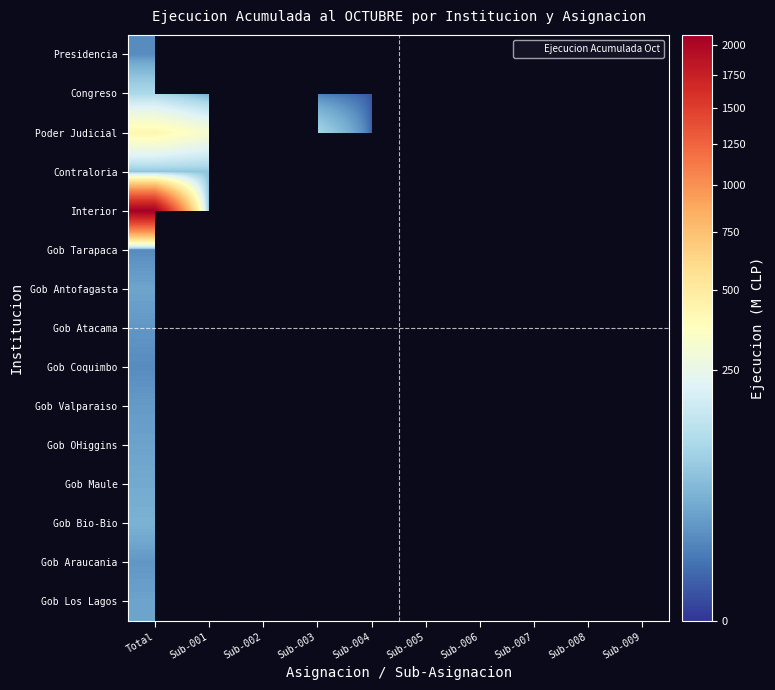

Reading left to right, transcribe all the data shown in this chart.

Presidencia: Total=16.5	Sub-001=0.0	Sub-002=0.0	Sub-003=0.0	Sub-004=0.0	Sub-005=0.0	Sub-006=0.0	Sub-007=0.0	Sub-008=0.0	Sub-009=0.0
Congreso: Total=105.4	Sub-001=36.8	Sub-002=58.2	Sub-003=9.4	Sub-004=1.0	Sub-005=0.0	Sub-006=0.0	Sub-007=0.0	Sub-008=0.0	Sub-009=0.0
Poder Judicial: Total=420.3	Sub-001=321.4	Sub-002=0.0	Sub-003=96.5	Sub-004=2.4	Sub-005=0.0	Sub-006=0.0	Sub-007=0.0	Sub-008=0.0	Sub-009=0.0
Contraloria: Total=68.9	Sub-001=68.9	Sub-002=0.0	Sub-003=0.0	Sub-004=0.0	Sub-005=0.0	Sub-006=0.0	Sub-007=0.0	Sub-008=0.0	Sub-009=0.0
Interior: Total=2092.4	Sub-001=55.8	Sub-002=12.7	Sub-003=354.6	Sub-004=5.5	Sub-005=21.9	Sub-006=53.3	Sub-007=109.4	Sub-008=827.2	Sub-009=255.4
Gob Tarapaca: Total=15.3	Sub-001=0.0	Sub-002=0.0	Sub-003=0.0	Sub-004=0.0	Sub-005=0.0	Sub-006=0.0	Sub-007=0.0	Sub-008=0.0	Sub-009=0.0
Gob Antofagasta: Total=31.6	Sub-001=0.0	Sub-002=0.0	Sub-003=0.0	Sub-004=0.0	Sub-005=0.0	Sub-006=0.0	Sub-007=0.0	Sub-008=0.0	Sub-009=0.0
Gob Atacama: Total=22.0	Sub-001=0.0	Sub-002=0.0	Sub-003=0.0	Sub-004=0.0	Sub-005=0.0	Sub-006=0.0	Sub-007=0.0	Sub-008=0.0	Sub-009=0.0
Gob Coquimbo: Total=15.7	Sub-001=0.0	Sub-002=0.0	Sub-003=0.0	Sub-004=0.0	Sub-005=0.0	Sub-006=0.0	Sub-007=0.0	Sub-008=0.0	Sub-009=0.0
Gob Valparaiso: Total=24.4	Sub-001=0.0	Sub-002=0.0	Sub-003=0.0	Sub-004=0.0	Sub-005=0.0	Sub-006=0.0	Sub-007=0.0	Sub-008=0.0	Sub-009=0.0
Gob OHiggins: Total=30.3	Sub-001=0.0	Sub-002=0.0	Sub-003=0.0	Sub-004=0.0	Sub-005=0.0	Sub-006=0.0	Sub-007=0.0	Sub-008=0.0	Sub-009=0.0
Gob Maule: Total=36.2	Sub-001=0.0	Sub-002=0.0	Sub-003=0.0	Sub-004=0.0	Sub-005=0.0	Sub-006=0.0	Sub-007=0.0	Sub-008=0.0	Sub-009=0.0
Gob Bio-Bio: Total=44.1	Sub-001=0.0	Sub-002=0.0	Sub-003=0.0	Sub-004=0.0	Sub-005=0.0	Sub-006=0.0	Sub-007=0.0	Sub-008=0.0	Sub-009=0.0
Gob Araucania: Total=21.8	Sub-001=0.0	Sub-002=0.0	Sub-003=0.0	Sub-004=0.0	Sub-005=0.0	Sub-006=0.0	Sub-007=0.0	Sub-008=0.0	Sub-009=0.0
Gob Los Lagos: Total=30.8	Sub-001=0.0	Sub-002=0.0	Sub-003=0.0	Sub-004=0.0	Sub-005=0.0	Sub-006=0.0	Sub-007=0.0	Sub-008=0.0	Sub-009=0.0